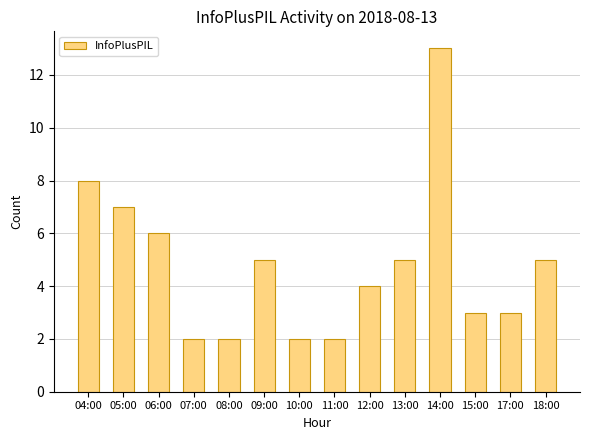

Reading left to right, what are all the values shown in this chart?

8	7	6	2	2	5	2	2	4	5	13	3	3	5